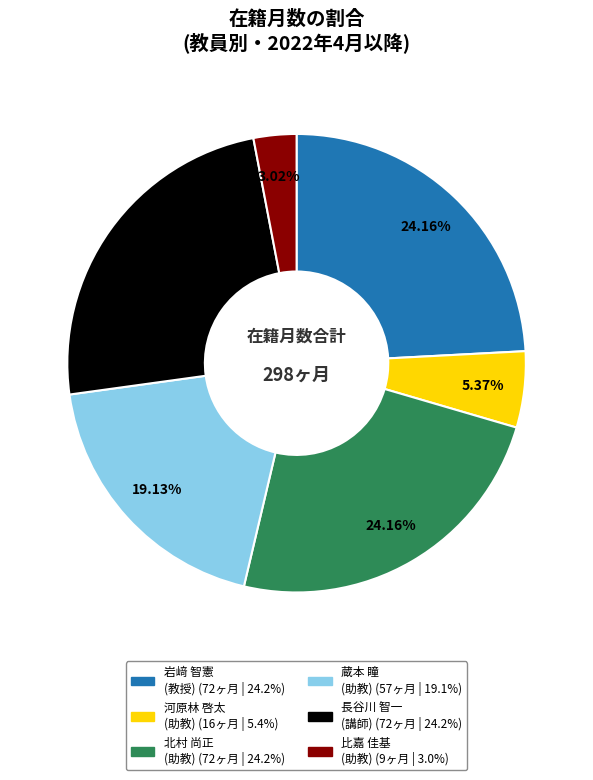

Is the sum of 北村 尚正 (助教) and 岩﨑 智憲 (教授) greater than half?

No